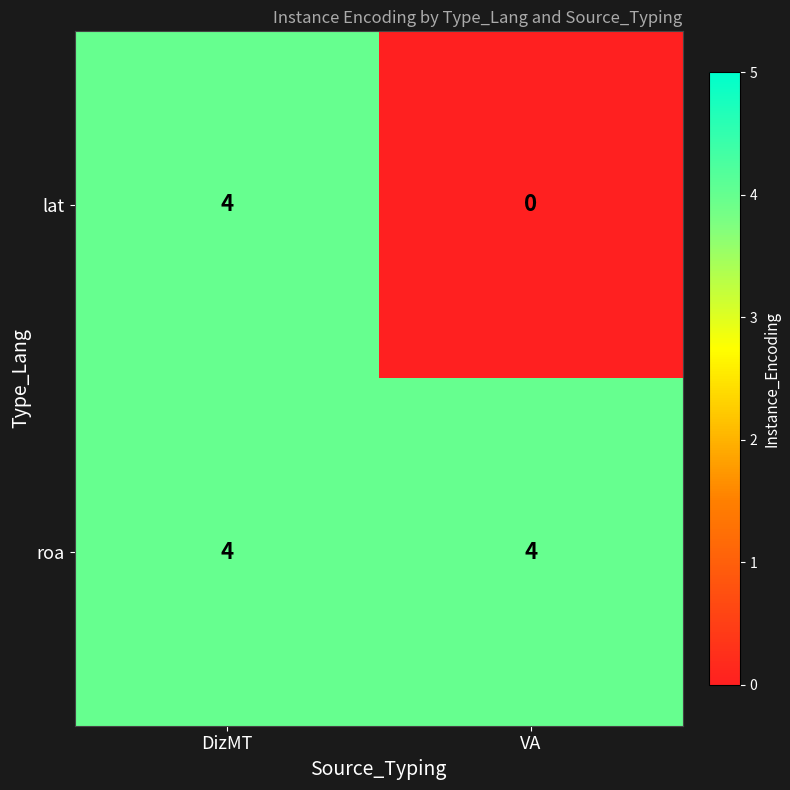

What is the sum of the lat values at DizMT and VA?

4